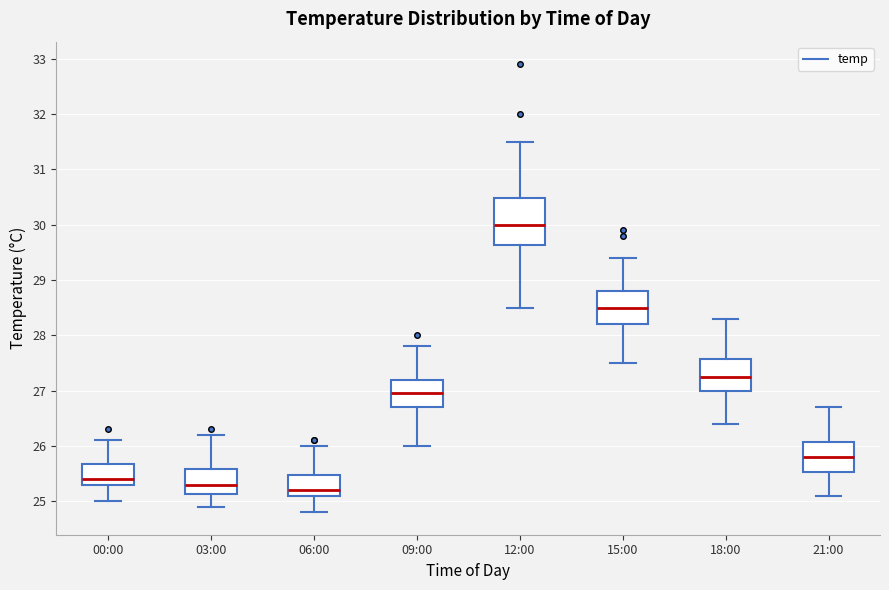

Which box has the lowest median line?

06:00